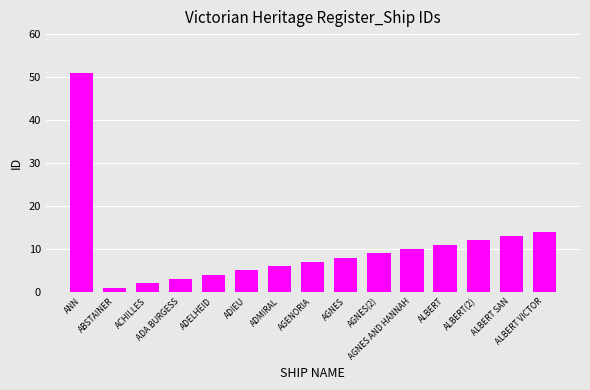

How many bars are there in total?

15